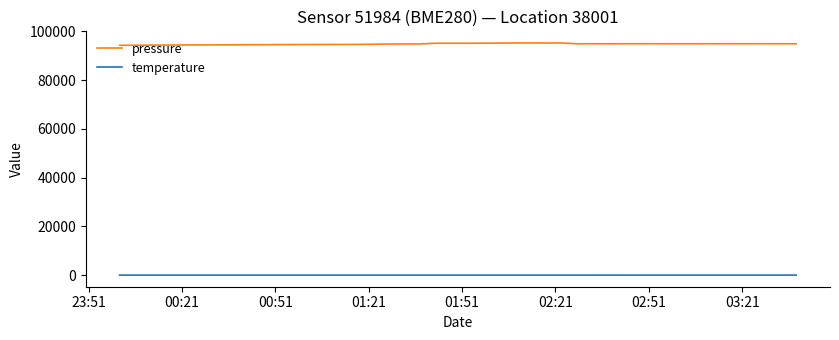

True or false: temperature and pressure intersect in this chart.

False